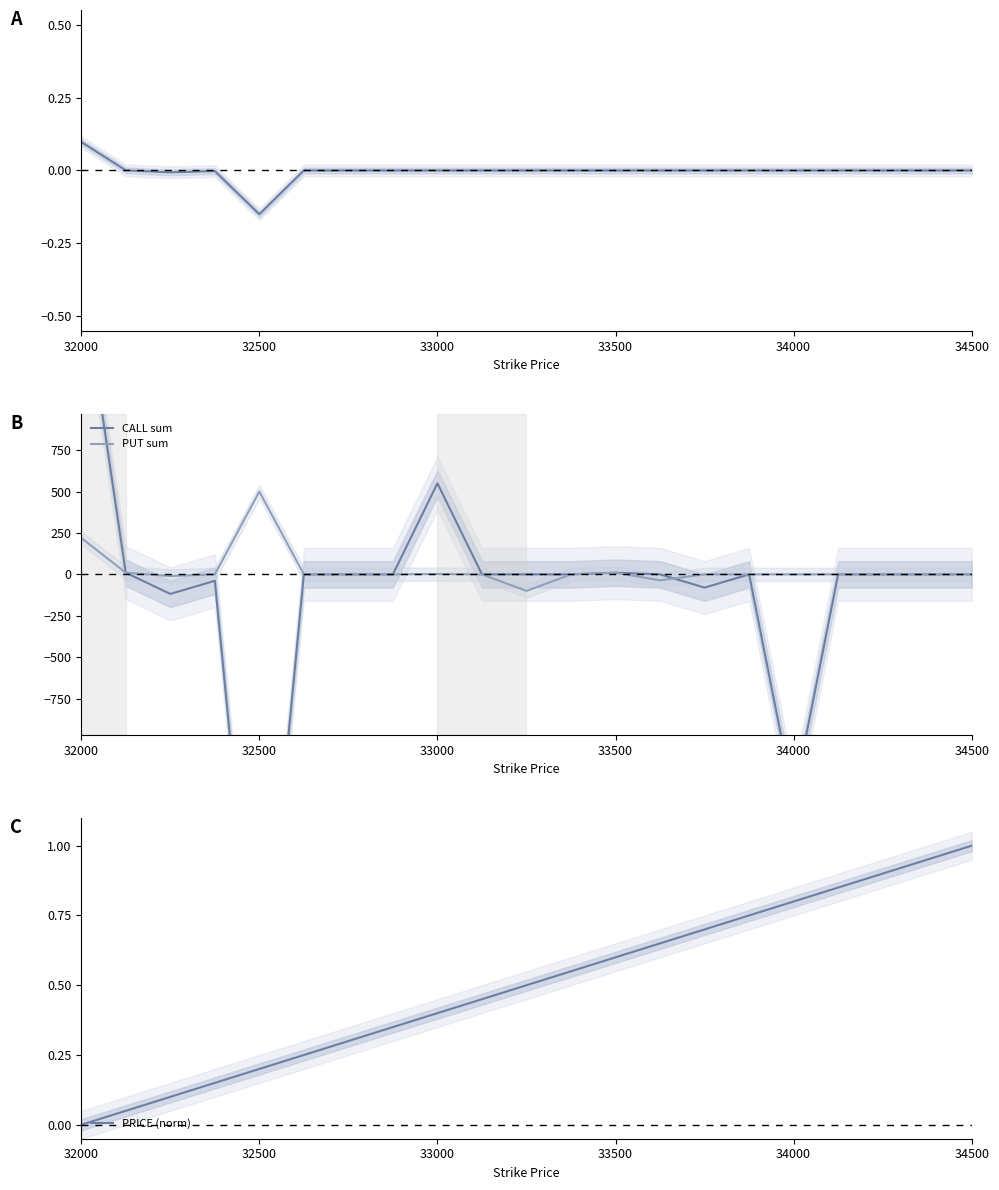

What is the difference between the maximum and second lowest values in the CALL sum series?

3185.0